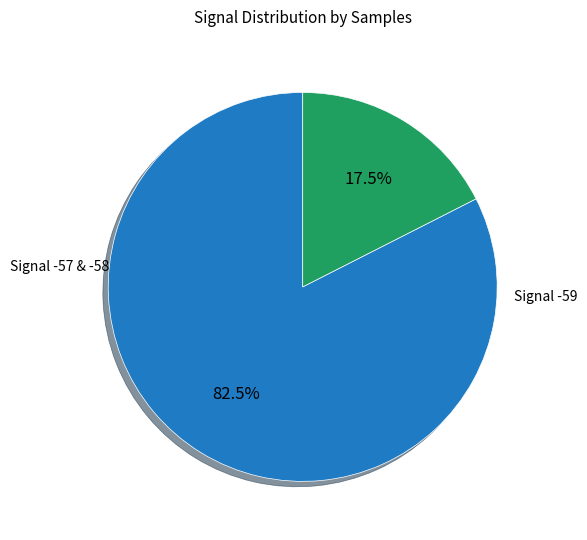

Does any single category account for the majority?

Yes